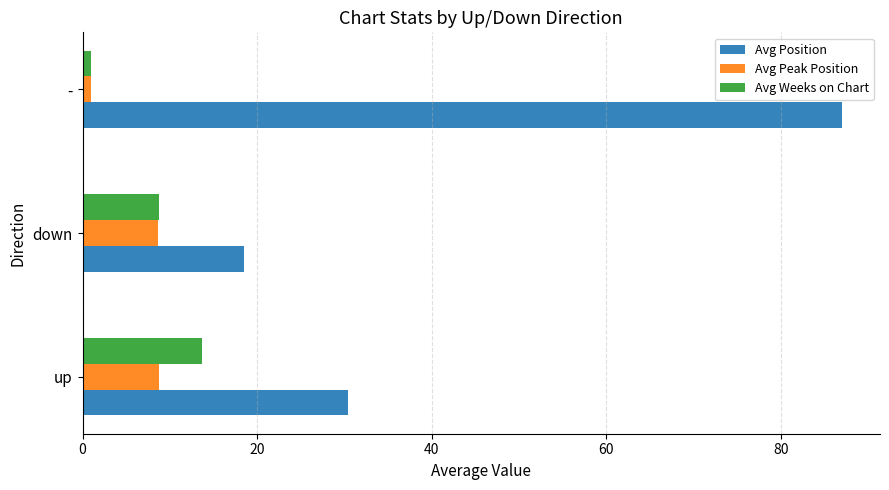

Which label corresponds to the smallest value in the chart?

-